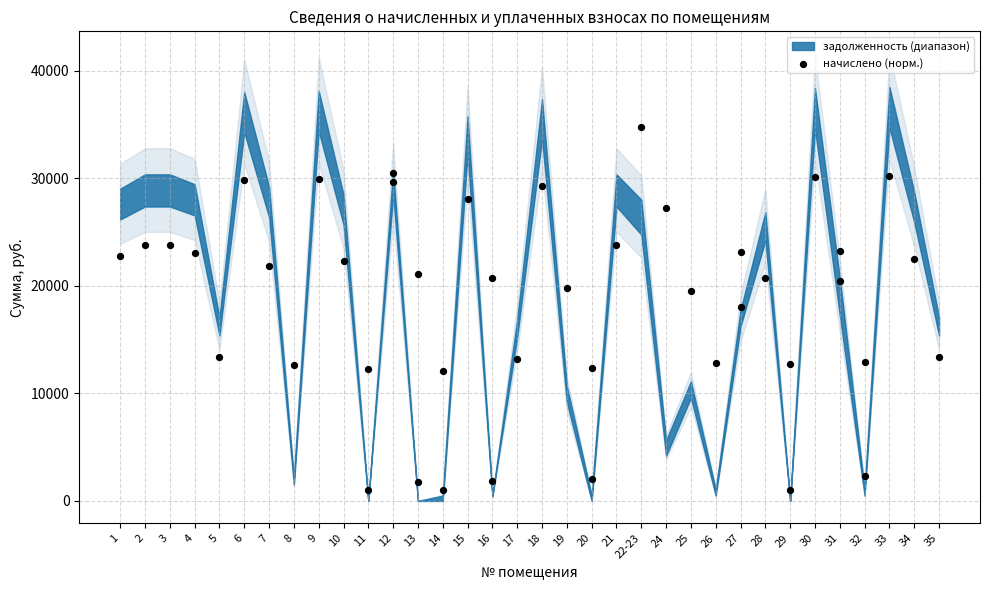

What is the ratio of the value at 26 to the value at 2?

0.5